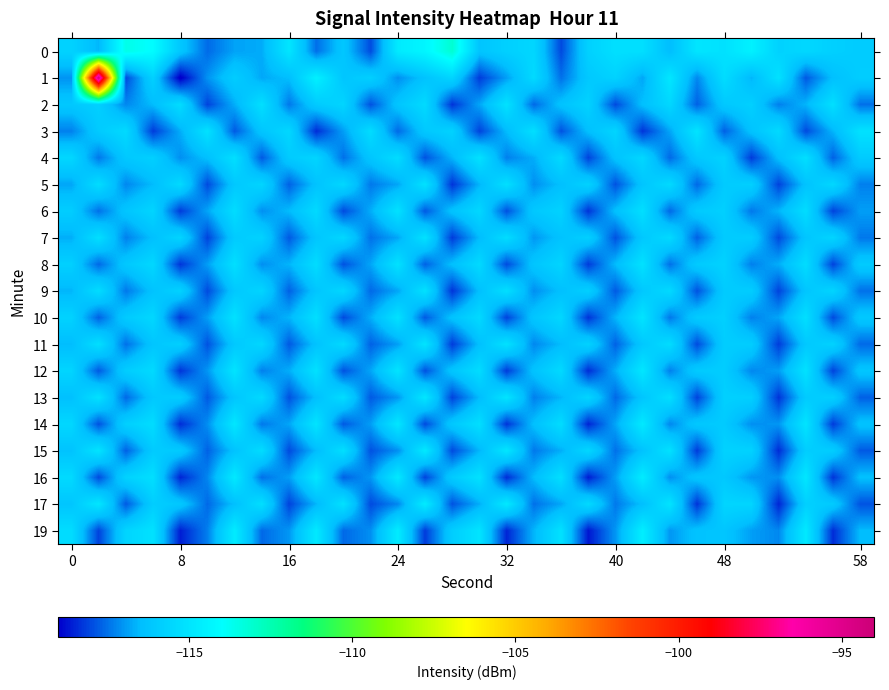

List the series in order of their peak value, highest first.

1, 0, 19, 16, 17, 14, 15, 12, 13, 3, 10, 11, 2, 4, 5, 6, 7, 8, 9